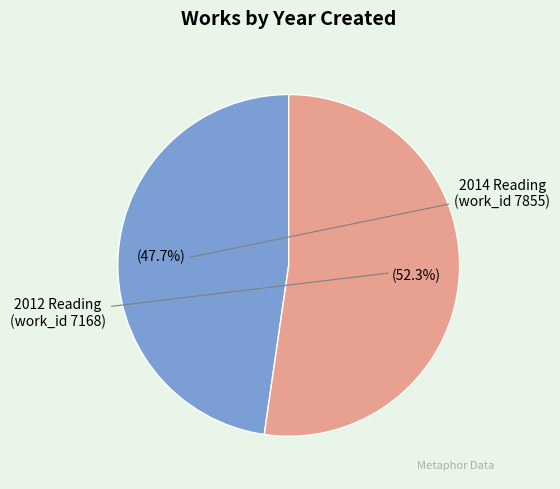

Does any single category account for the majority?

Yes